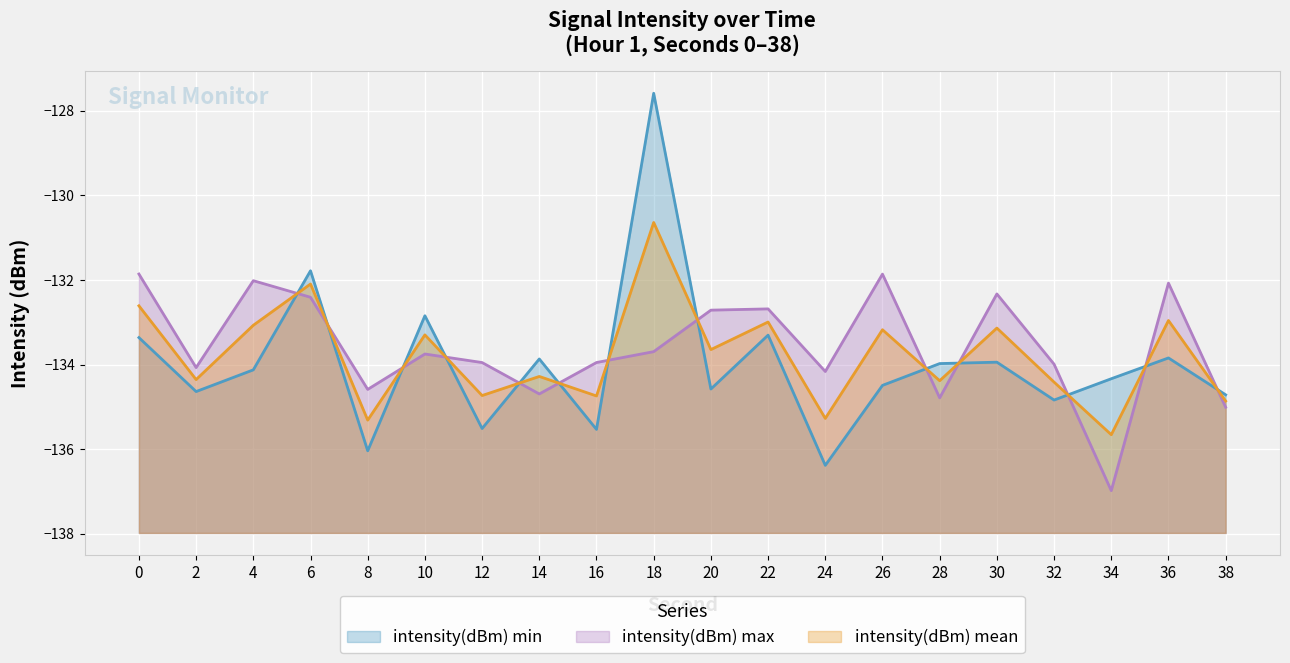

Rank the series by their maximum value, from highest to lowest.

intensity(dBm) min, intensity(dBm) mean, intensity(dBm) max